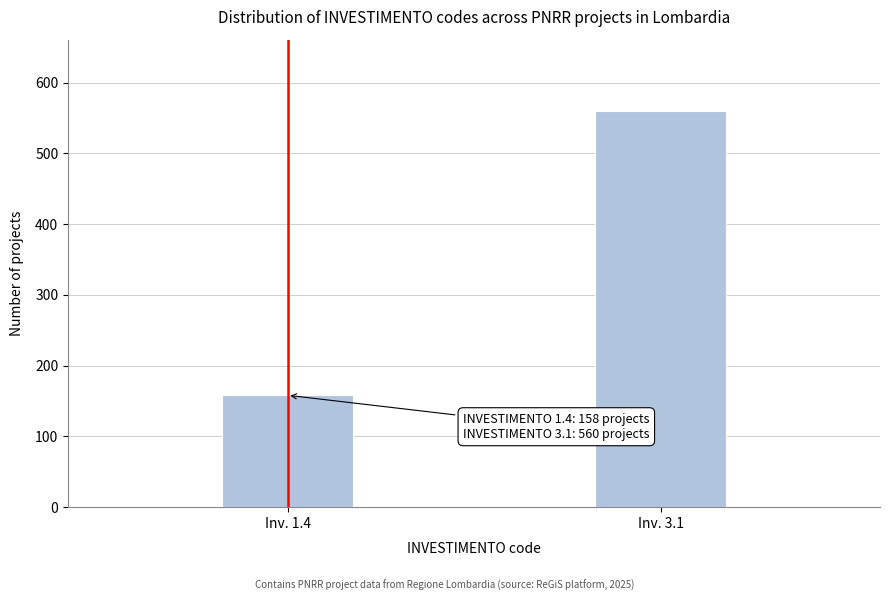

Reading right to left, what are all the values shown in this chart?

560	158